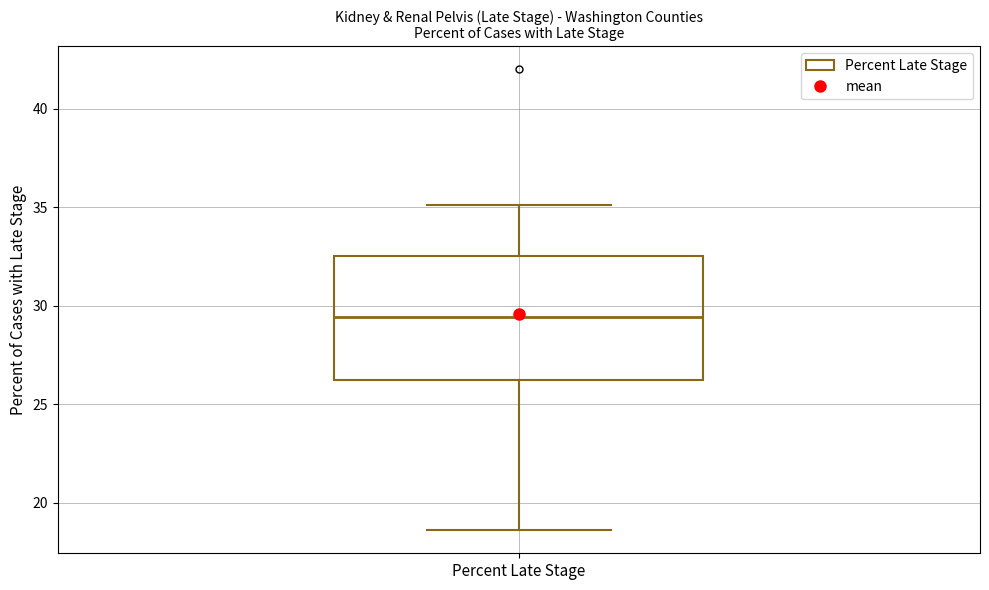

Transcribe this box plot: give where the median line is, the range the box spans, and where the two whiskers end, as read against the y-axis. The values are not printed on the chart, so give them approximately, as read against the axis.

median 29.5, box 26.0 to 32.5, whiskers 18.5 to 35.0